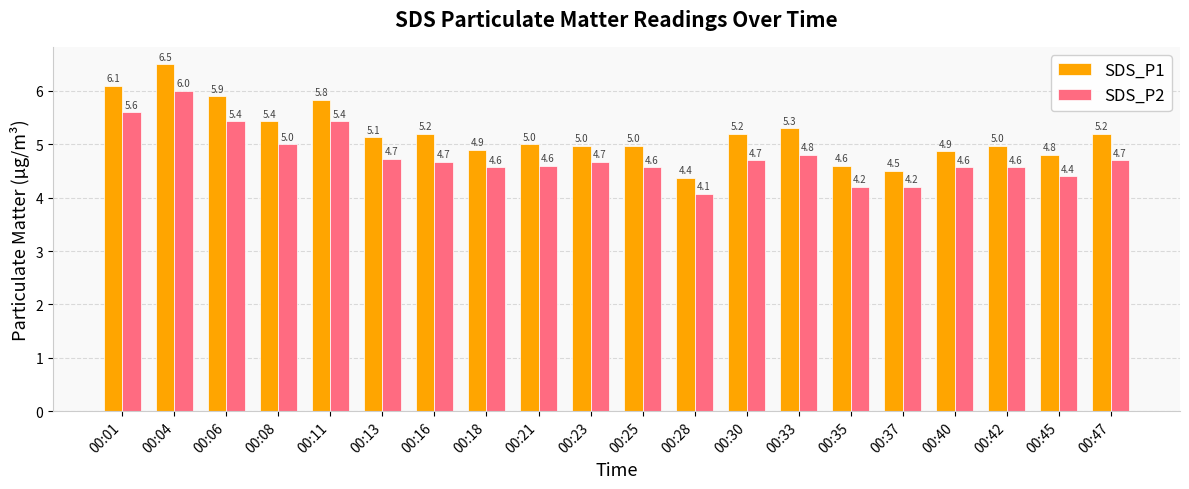

What is the total value across all series at 00:06?

11.3